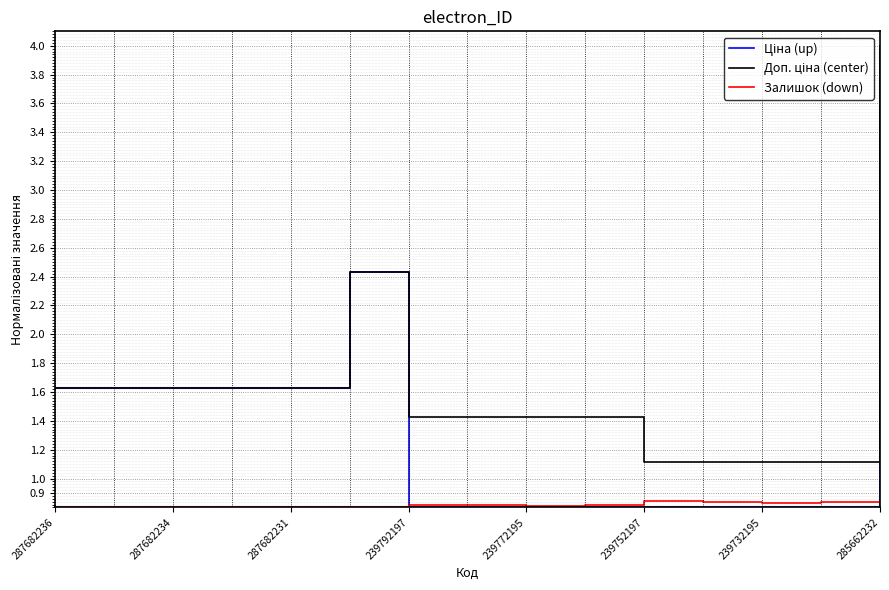

What is the maximum value shown in the chart?

4.0